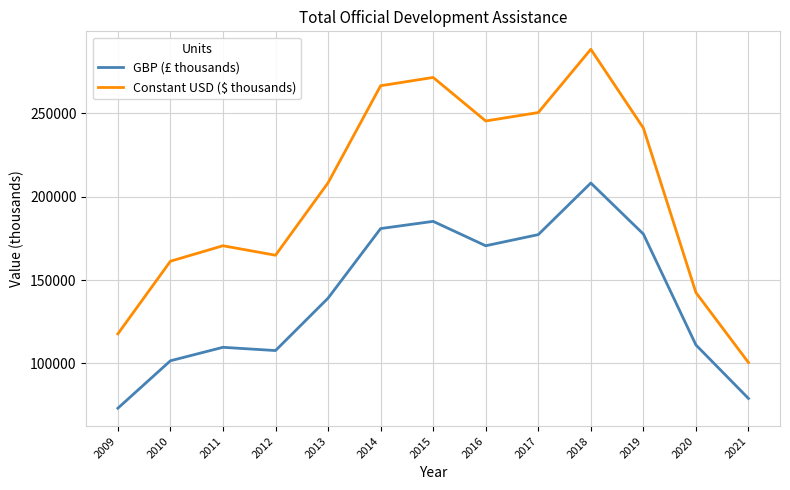

What is the total value across all series at 2018?

496440.9